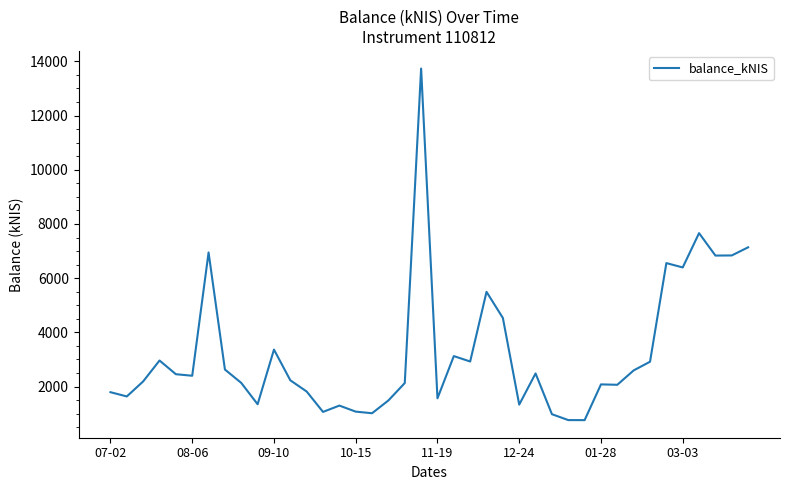

What is the smallest value displayed?

762.1